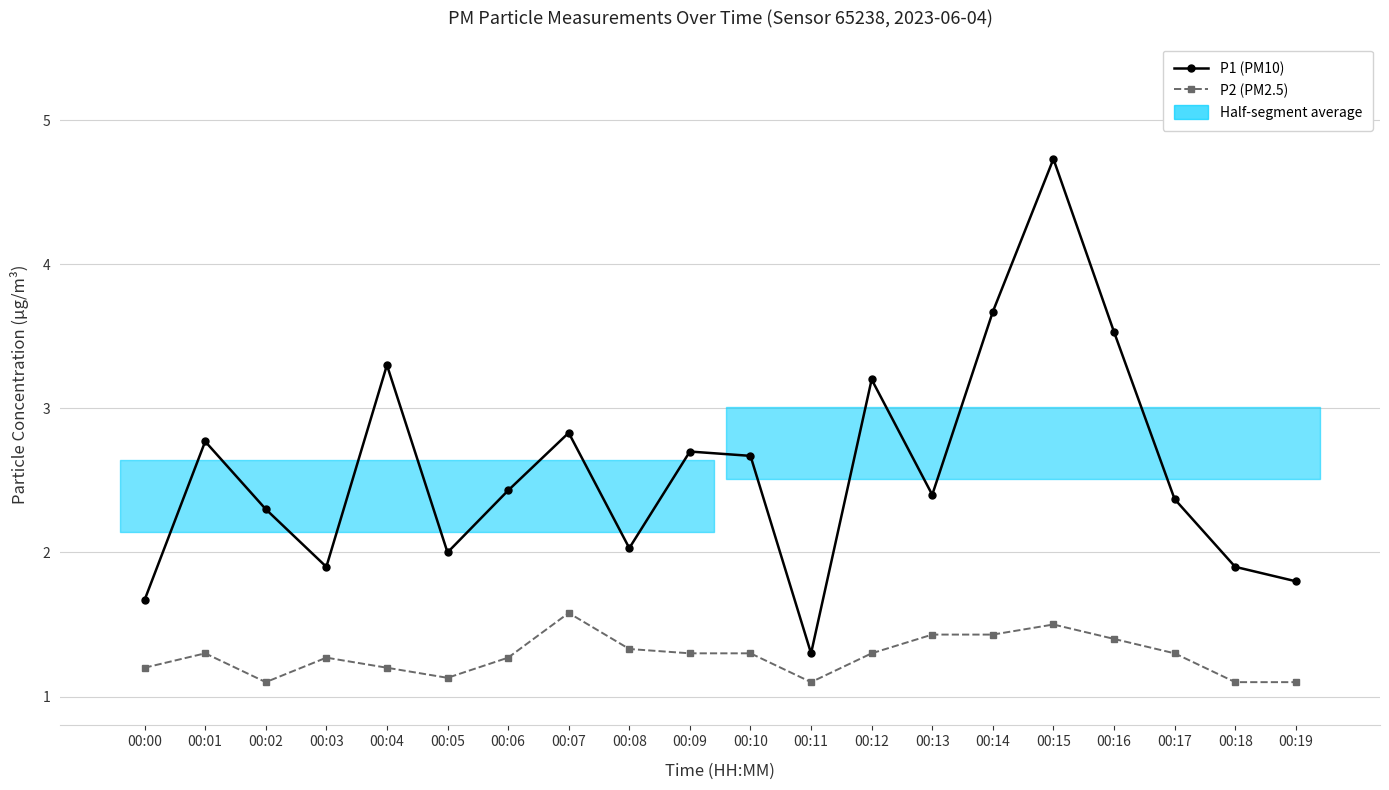

True or false: P2 (PM2.5) and P1 (PM10) intersect in this chart.

False